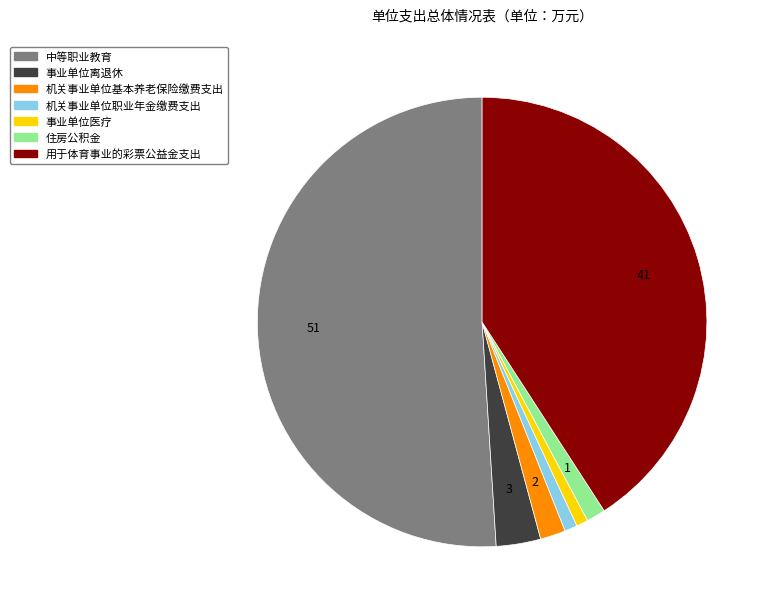

Which slice is the largest?

中等职业教育